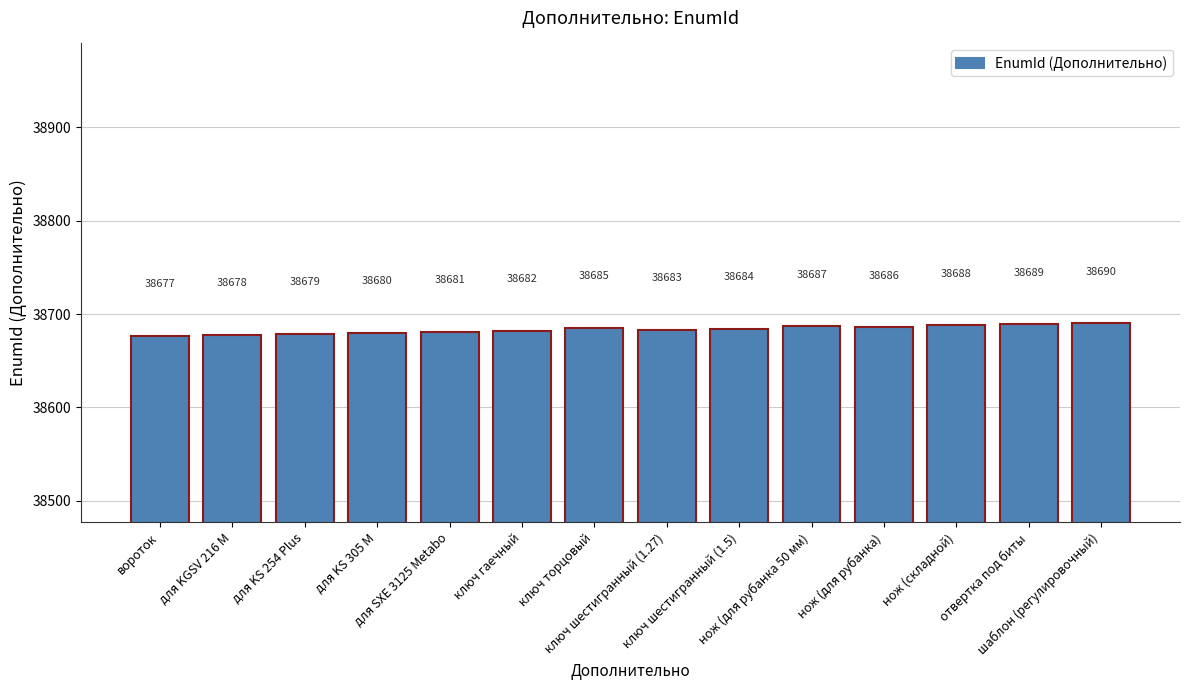

The value at для KS 254 Plus is 61377. True or false?

False